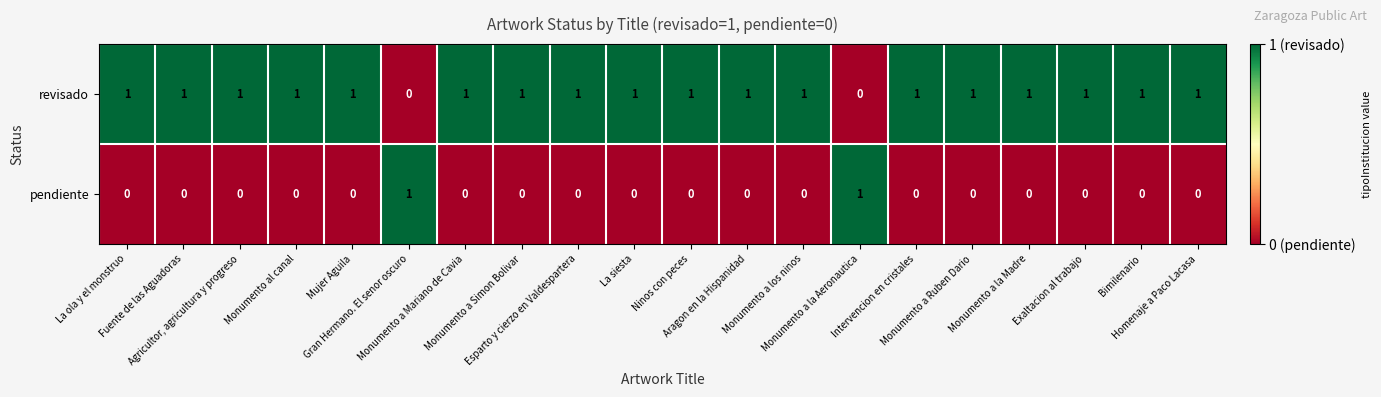

Count the revisado values in the range 1 to 2.

18